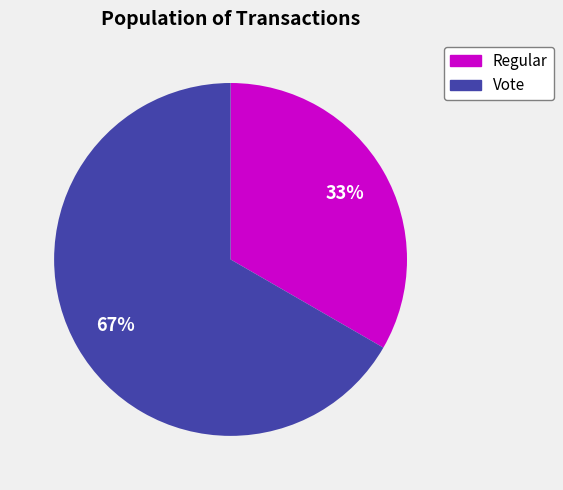

What is the smallest slice in the pie chart?

Regular